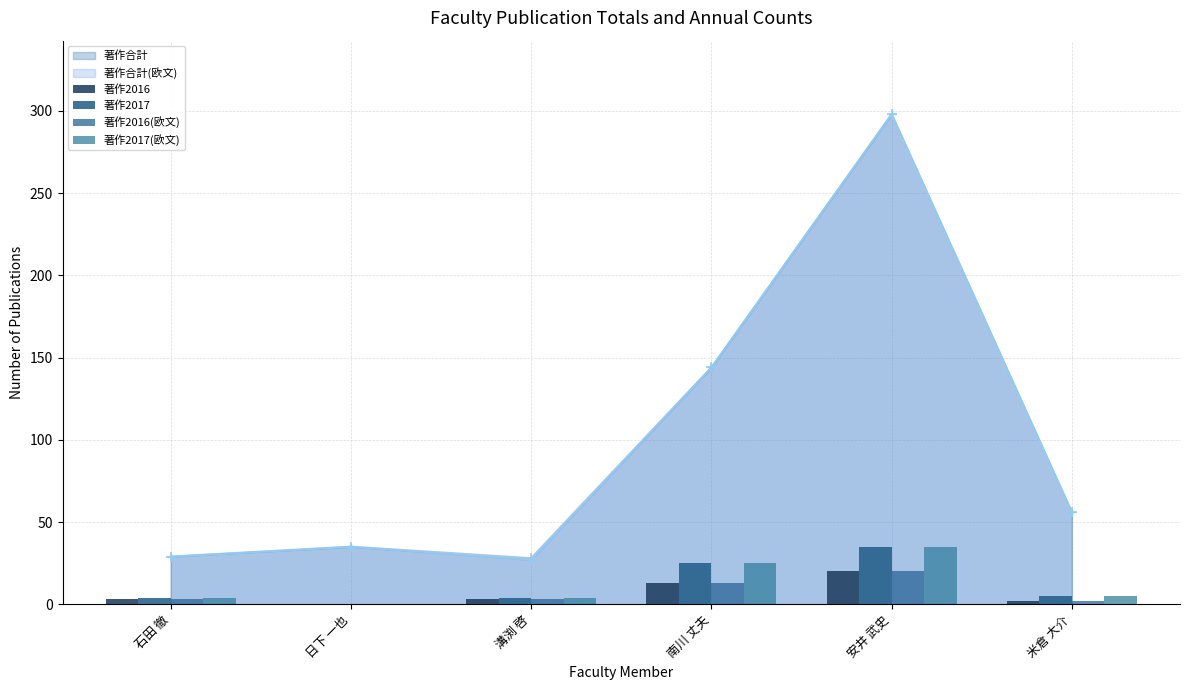

What is the difference between the 著作2017(欧文) values at 日下 一也 and 石田 徹?

4